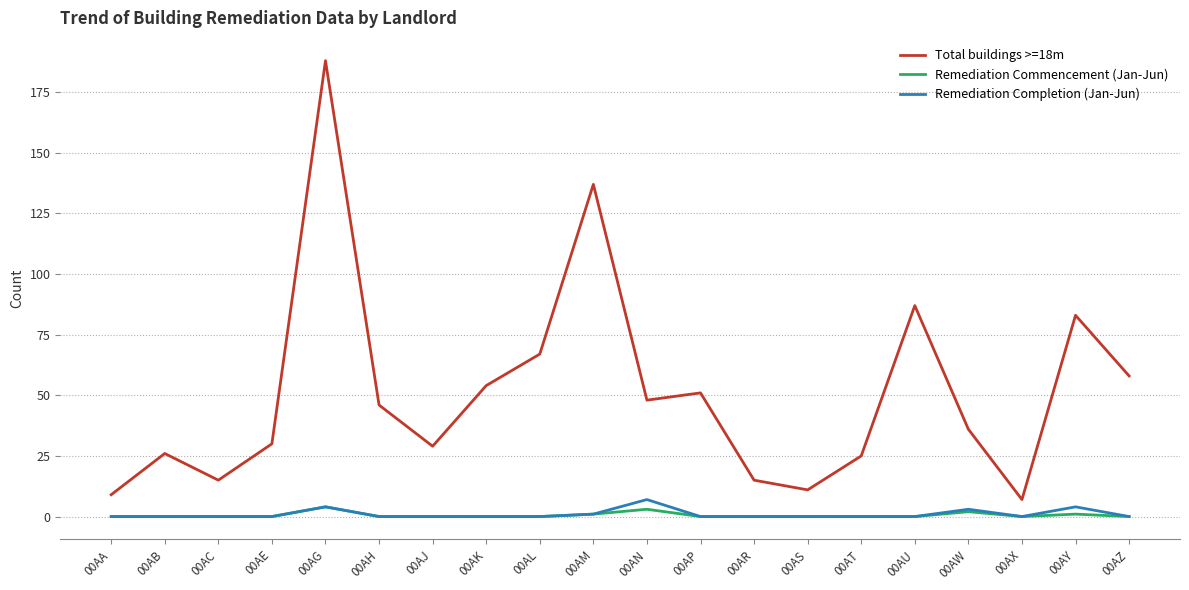

True or false: Remediation Completion (Jan-Jun) has a value of 0 at 00AT.

True